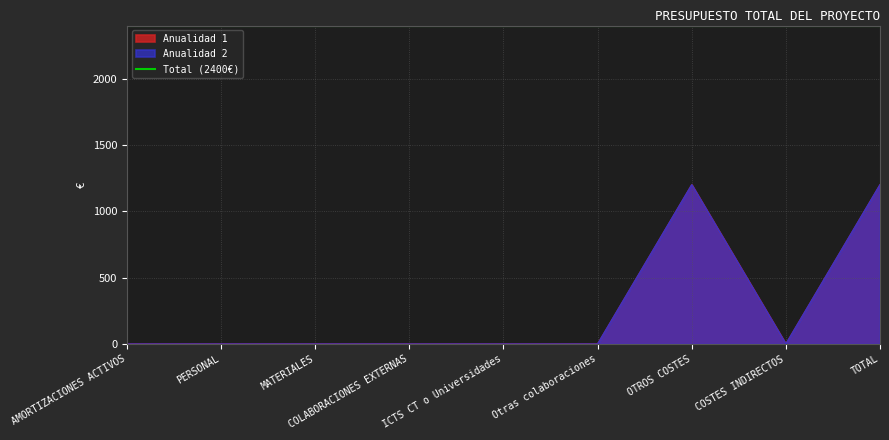

True or false: Anualidad 1 and Anualidad 2 cross at least once.

False